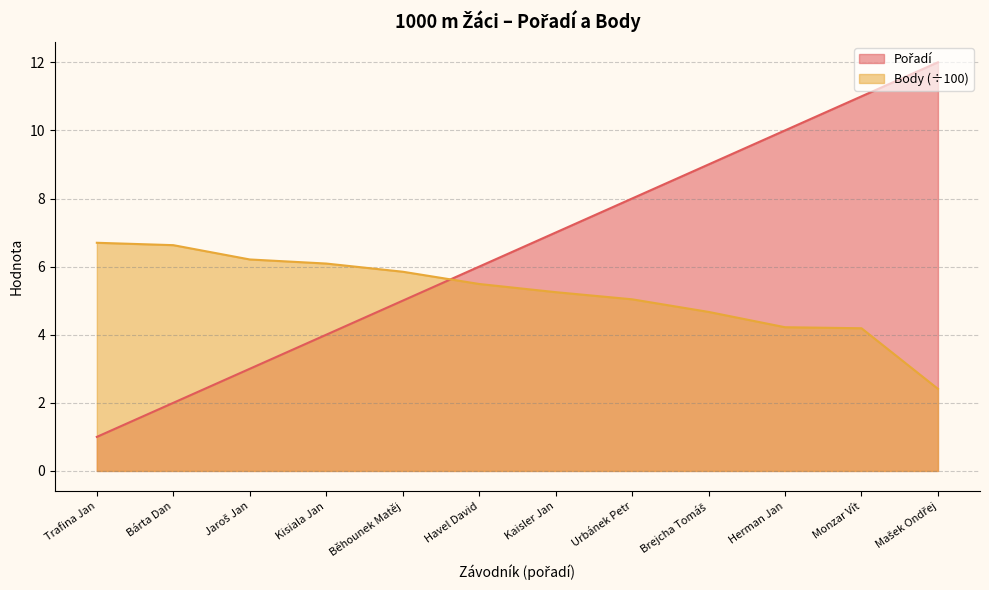

How many intersections are there between Pořadí and Body?

1